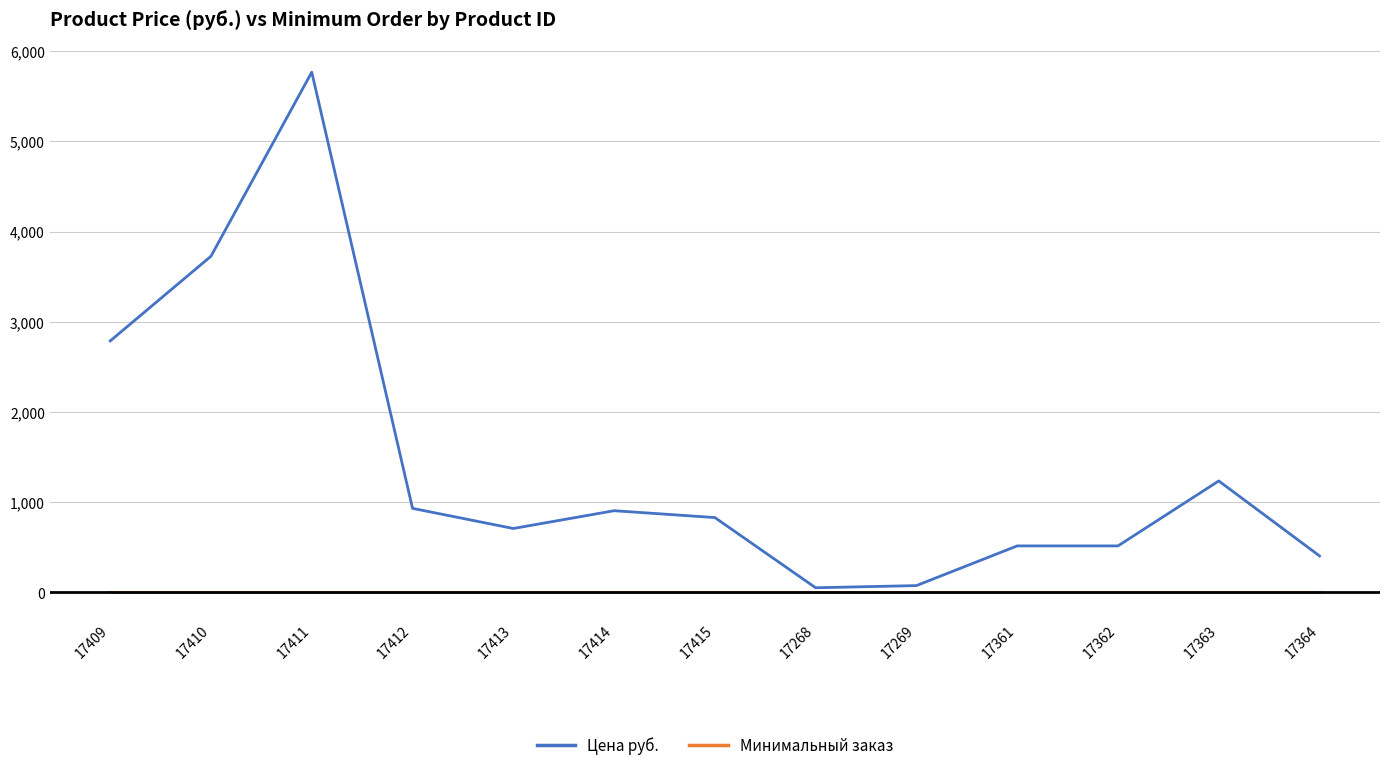

What is the greatest value displayed?

5767